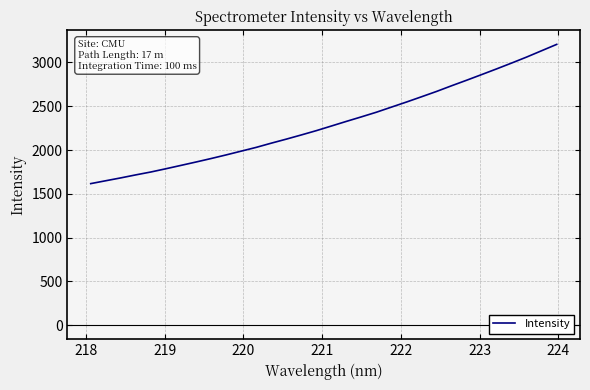

What is the greatest value displayed?

3206.6